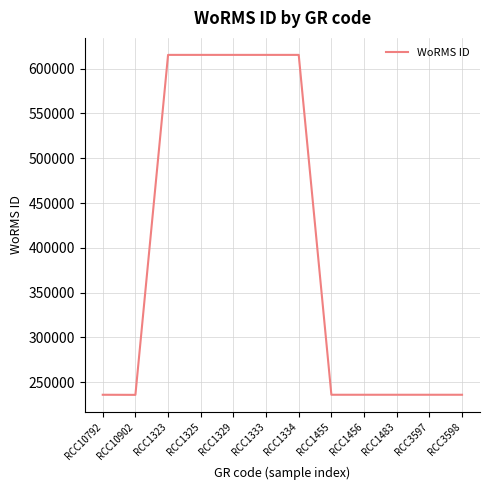

What is the change in value from RCC10902 to RCC1323?

+379572